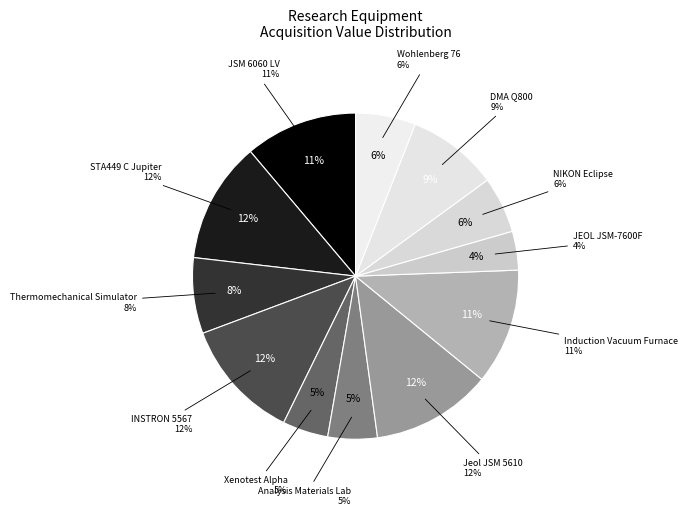

How many segments does this pie chart have?

12